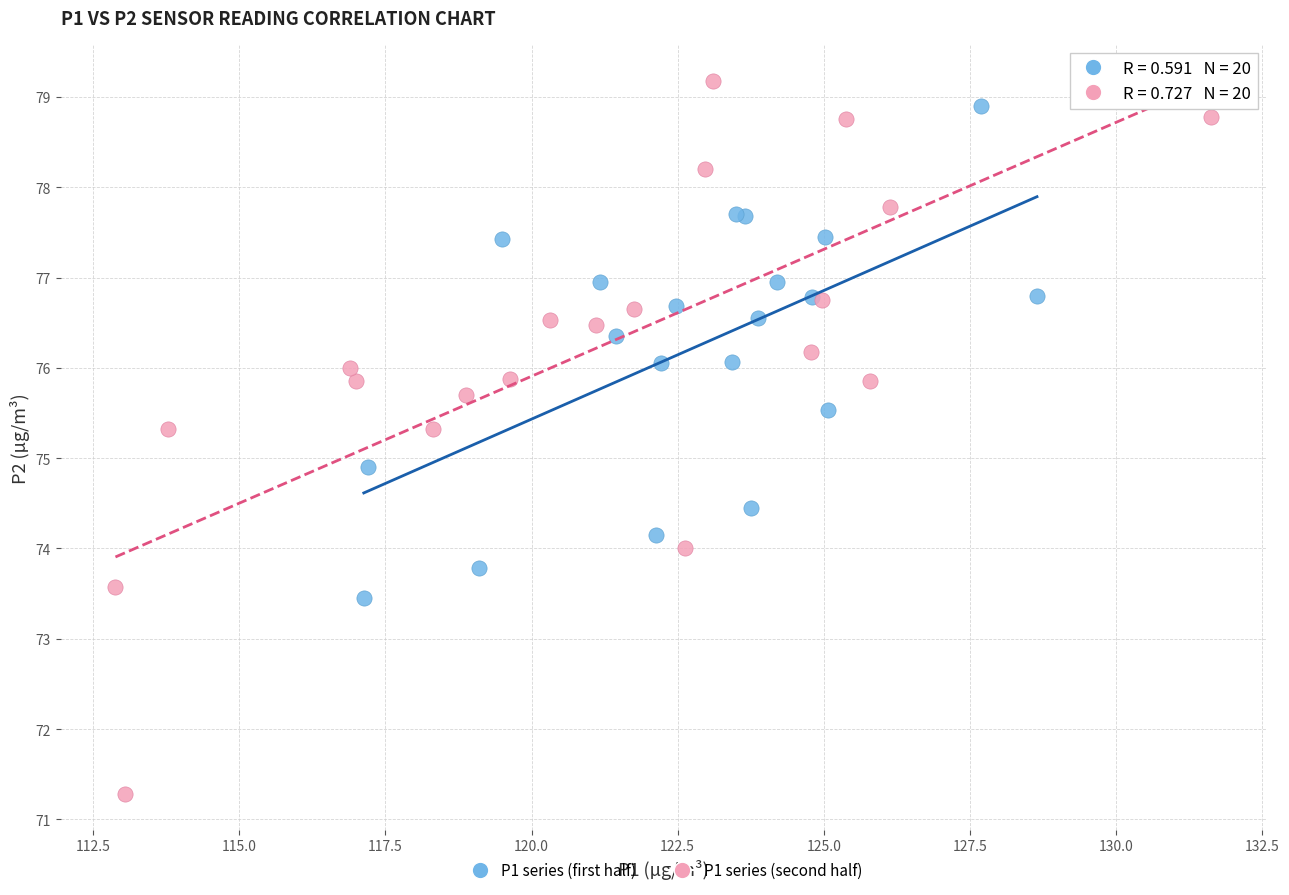

Which series has the largest Y range (max minus min)?

P1 series (second half)